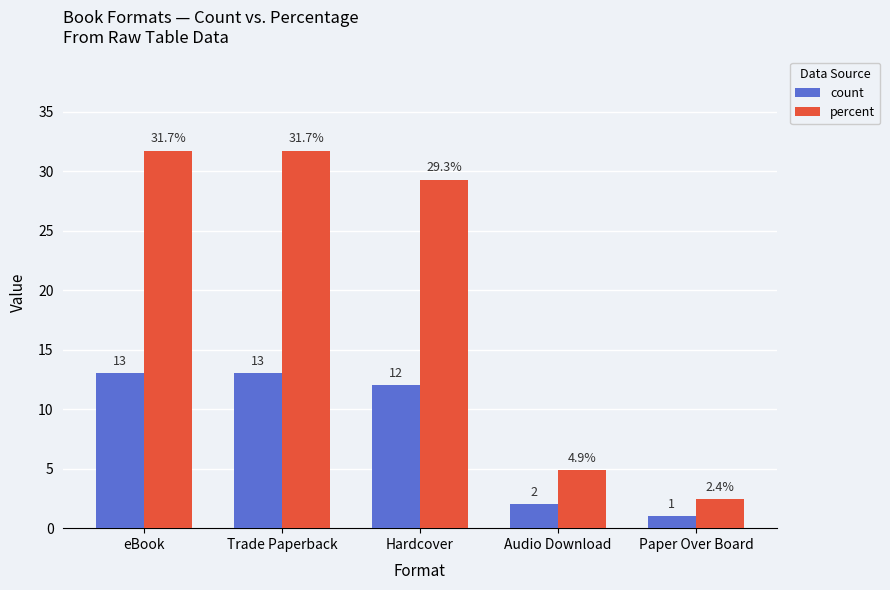

Is it true that percent equals 31.7 at Trade Paperback?

True